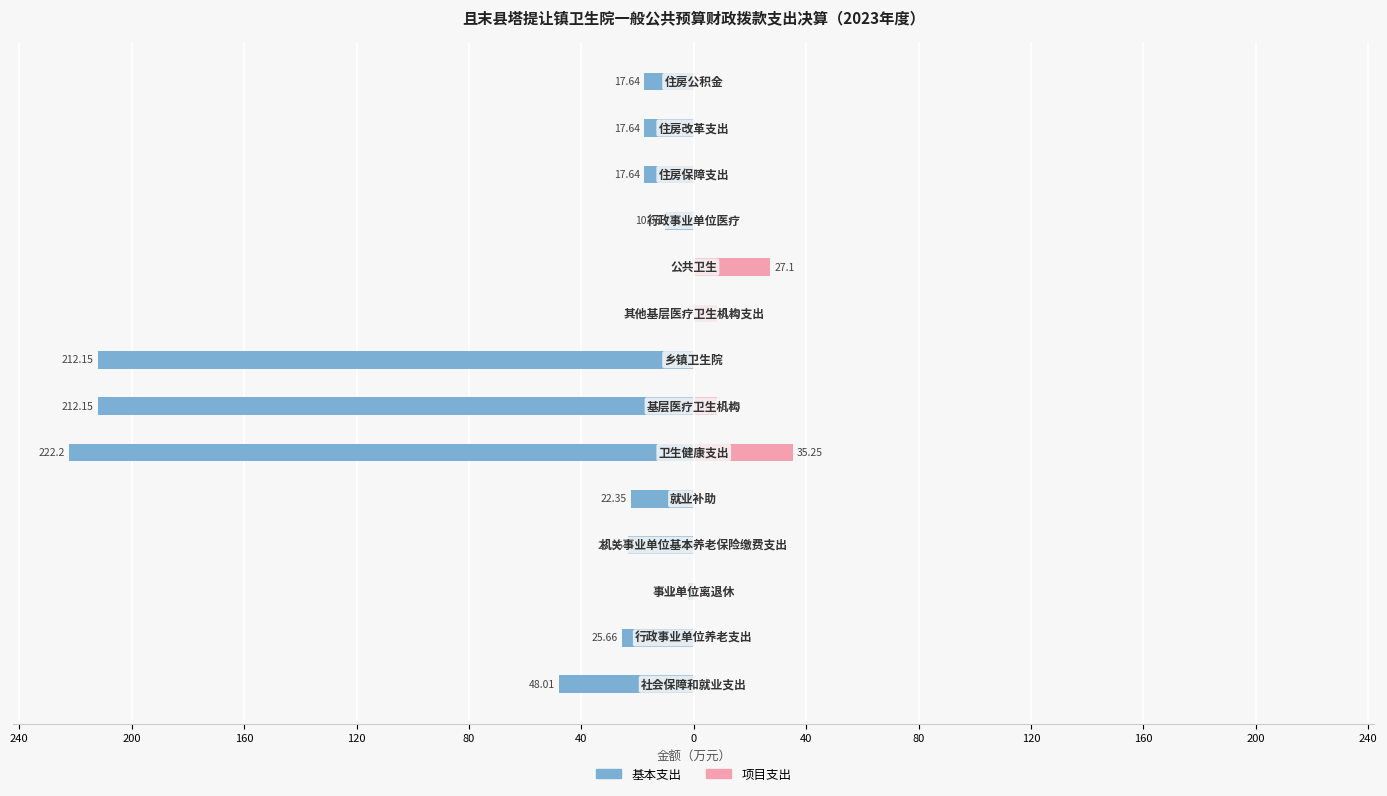

What is the sum of all 基本支出 values?

-831.1